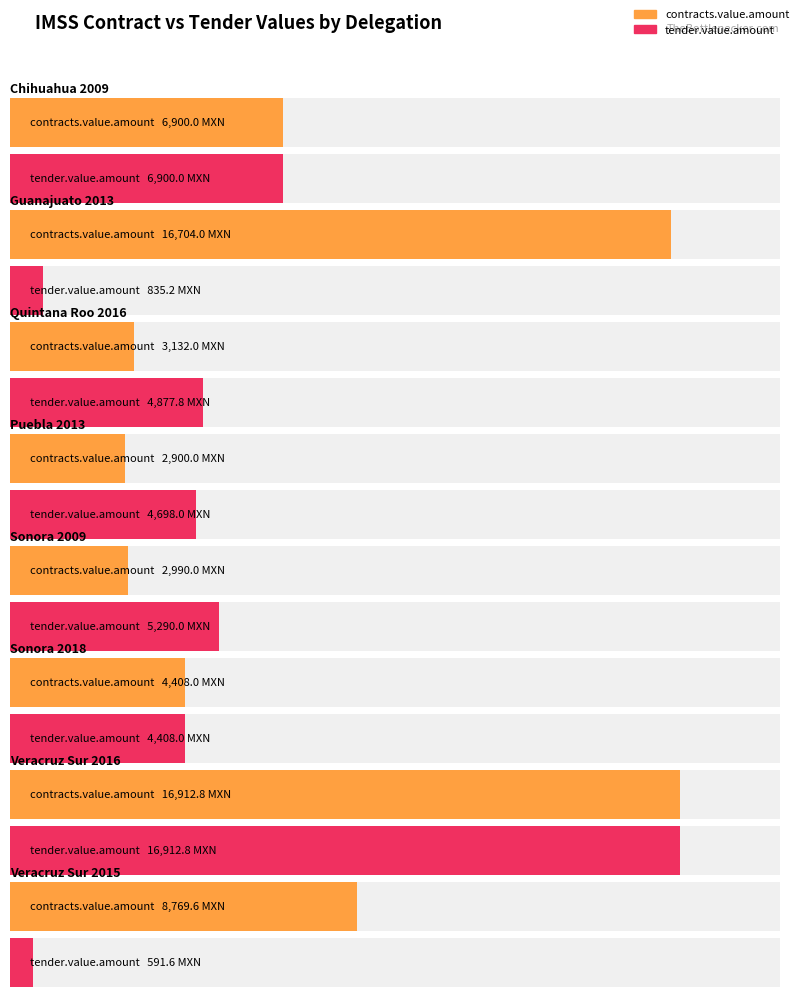

What position from the left is Veracruz Sur 2016?

7